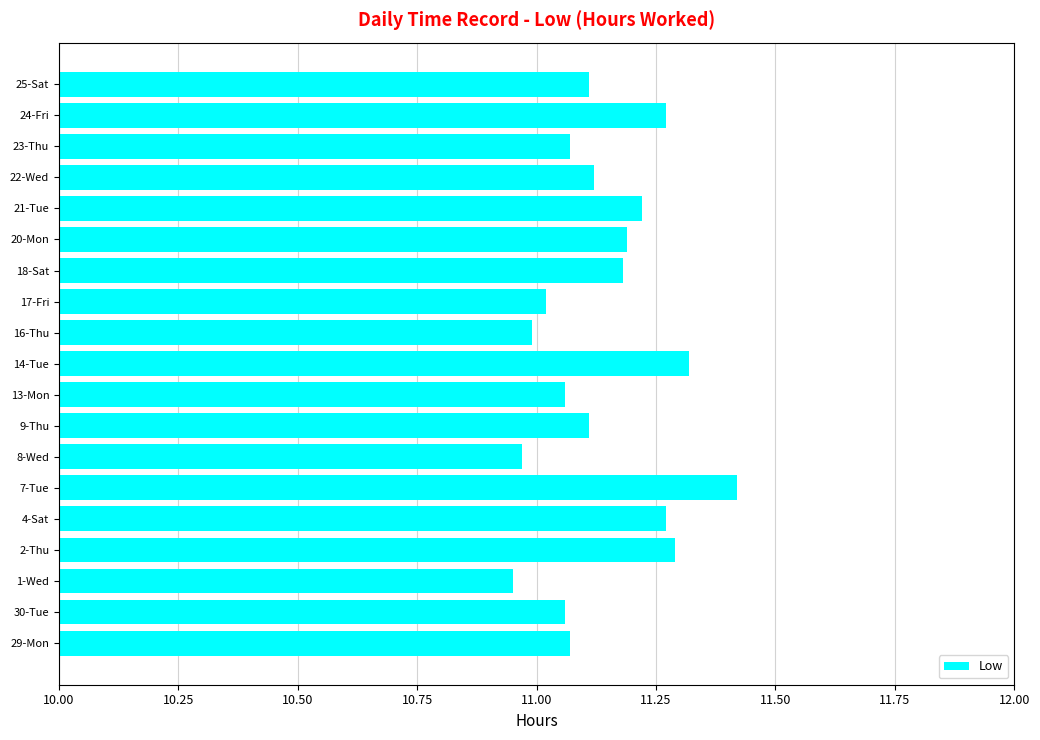

True or false: the data shows 18.1 at 21-Tue.

False